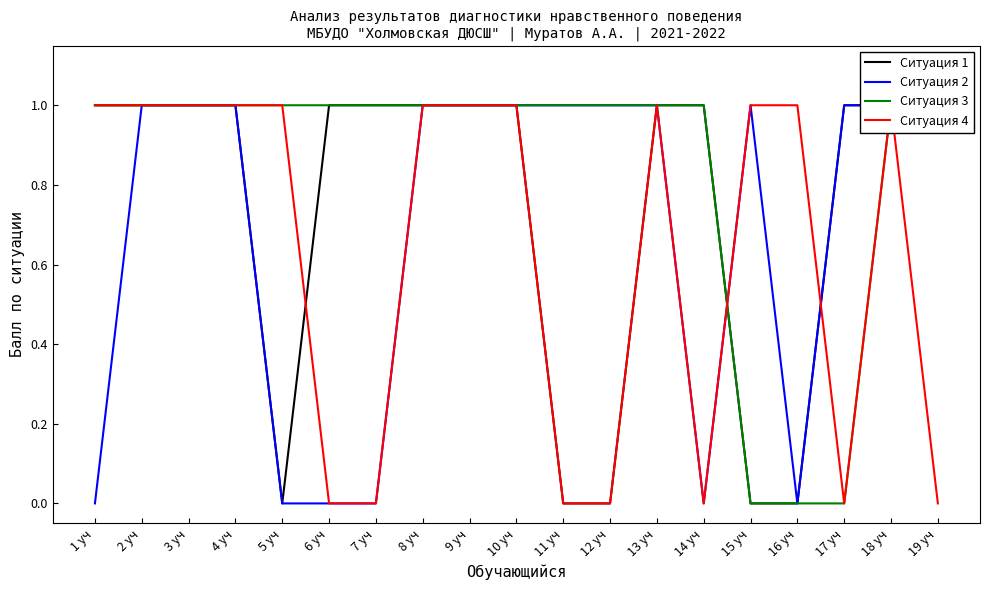

Reading left to right, what are all the values shown in this chart?

Ситуация 1: 1 уч=1	2 уч=1	3 уч=1	4 уч=1	5 уч=0	6 уч=1	7 уч=1	8 уч=1	9 уч=1	10 уч=1	11 уч=0	12 уч=0	13 уч=1	14 уч=1	15 уч=0	16 уч=0	17 уч=1	18 уч=1	19 уч=1
Ситуация 2: 1 уч=0	2 уч=1	3 уч=1	4 уч=1	5 уч=0	6 уч=0	7 уч=0	8 уч=1	9 уч=1	10 уч=1	11 уч=1	12 уч=1	13 уч=1	14 уч=0	15 уч=1	16 уч=0	17 уч=1	18 уч=1	19 уч=1
Ситуация 3: 1 уч=1	2 уч=1	3 уч=1	4 уч=1	5 уч=1	6 уч=1	7 уч=1	8 уч=1	9 уч=1	10 уч=1	11 уч=1	12 уч=1	13 уч=1	14 уч=1	15 уч=0	16 уч=0	17 уч=0	18 уч=1	19 уч=1
Ситуация 4: 1 уч=1	2 уч=1	3 уч=1	4 уч=1	5 уч=1	6 уч=0	7 уч=0	8 уч=1	9 уч=1	10 уч=1	11 уч=0	12 уч=0	13 уч=1	14 уч=0	15 уч=1	16 уч=1	17 уч=0	18 уч=1	19 уч=0